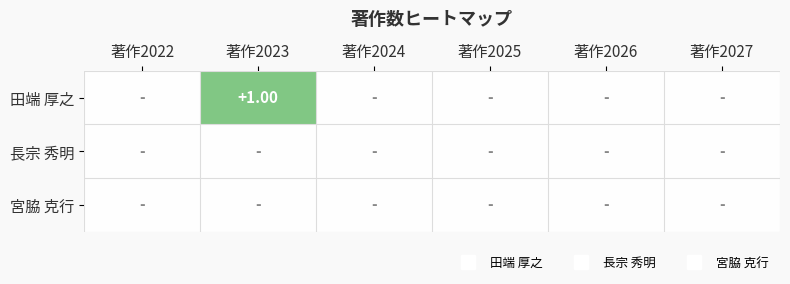

The value of 宮脇 克行 at 著作2022 is 0. True or false?

True